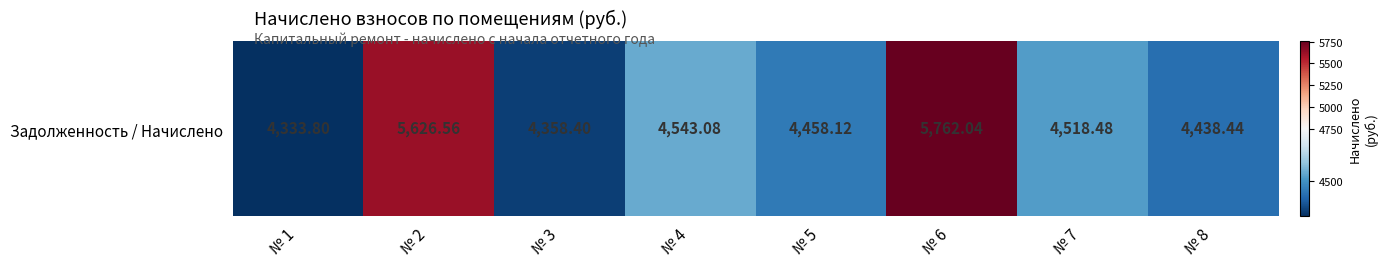

What is the difference between the maximum and minimum values?

1428.2